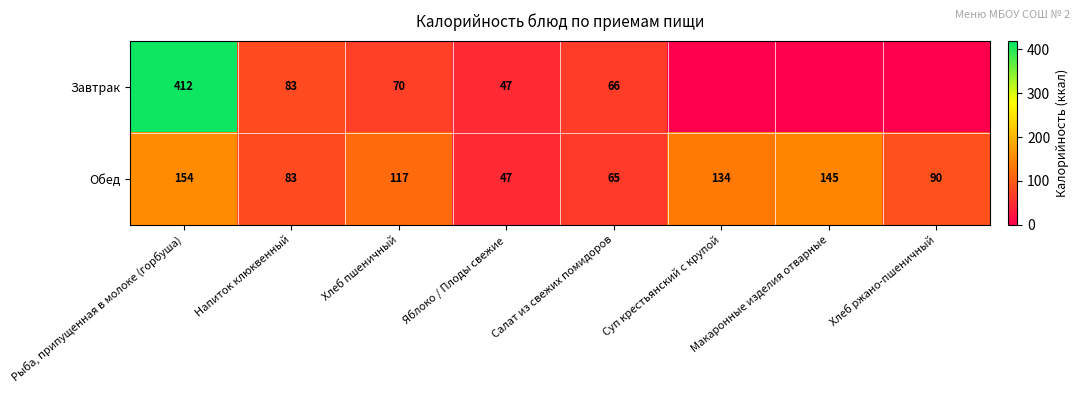

List the labels in order of Обед value, largest first.

Рыба, припущенная в молоке (горбуша), Макаронные изделия отварные, Суп крестьянский с крупой, Хлеб пшеничный, Хлеб ржано-пшеничный, Напиток клюквенный, Салат из свежих помидоров, Яблоко / Плоды свежие